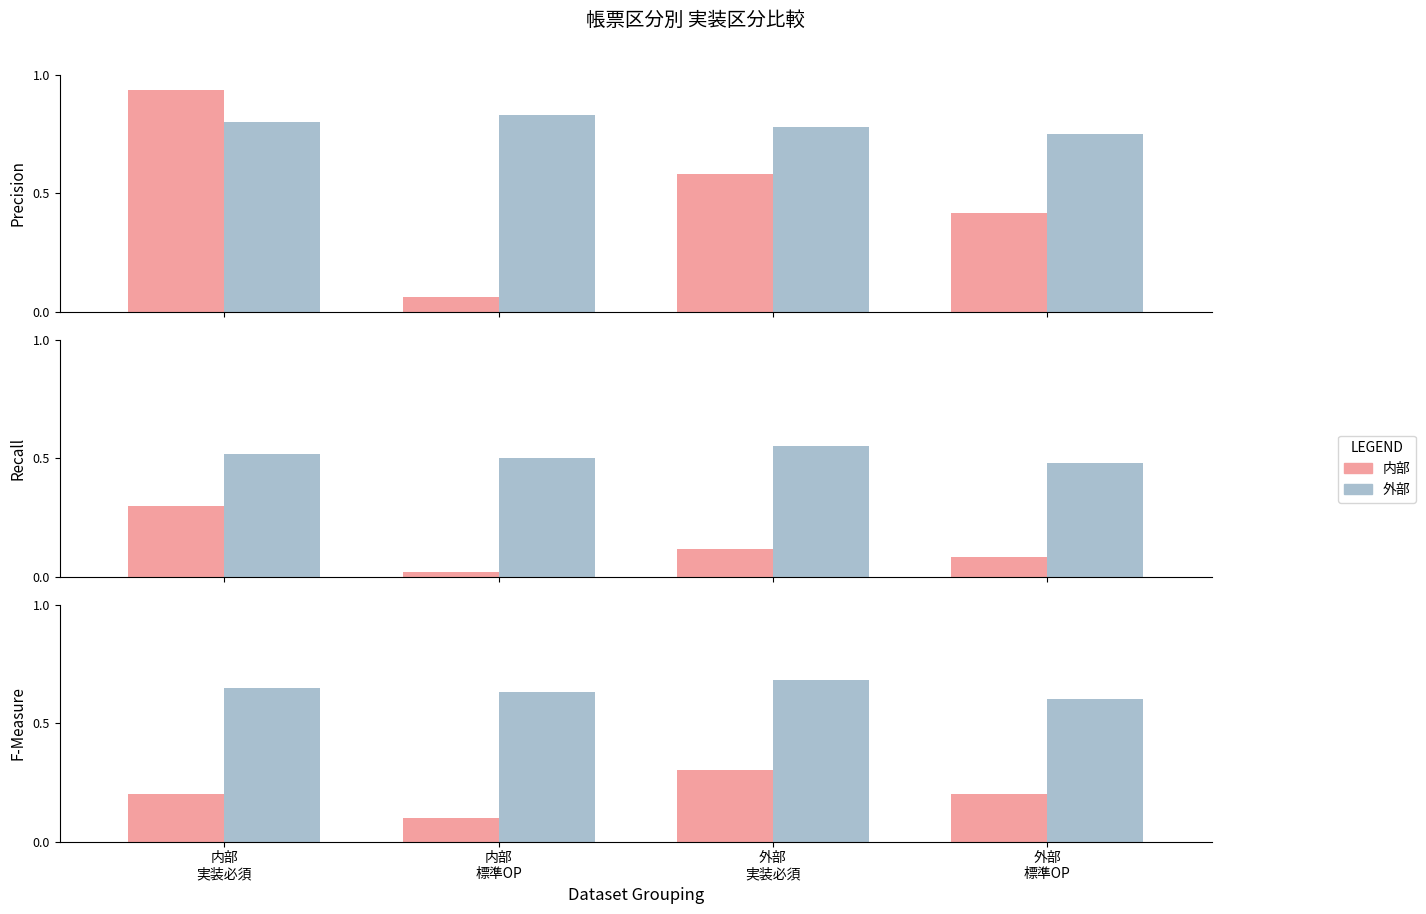

Which series has the largest total across all categories?

外部